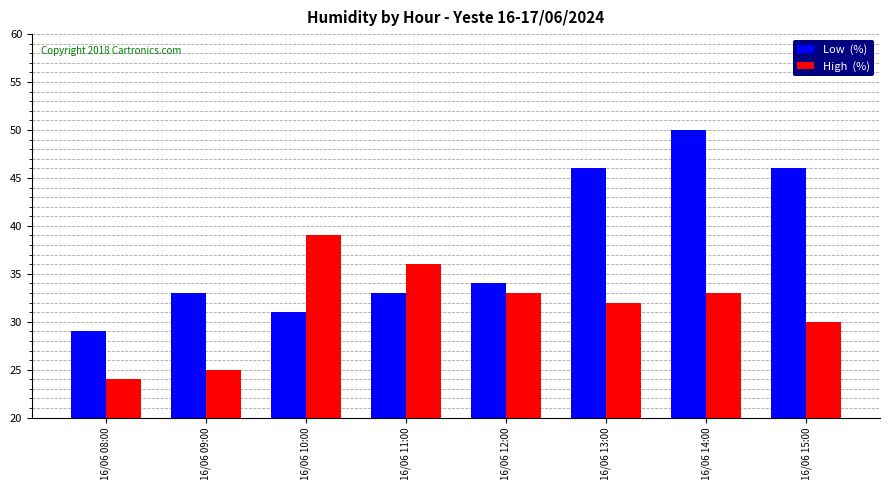

What is the difference between the highest and lowest values at 16/06 11:00?

3